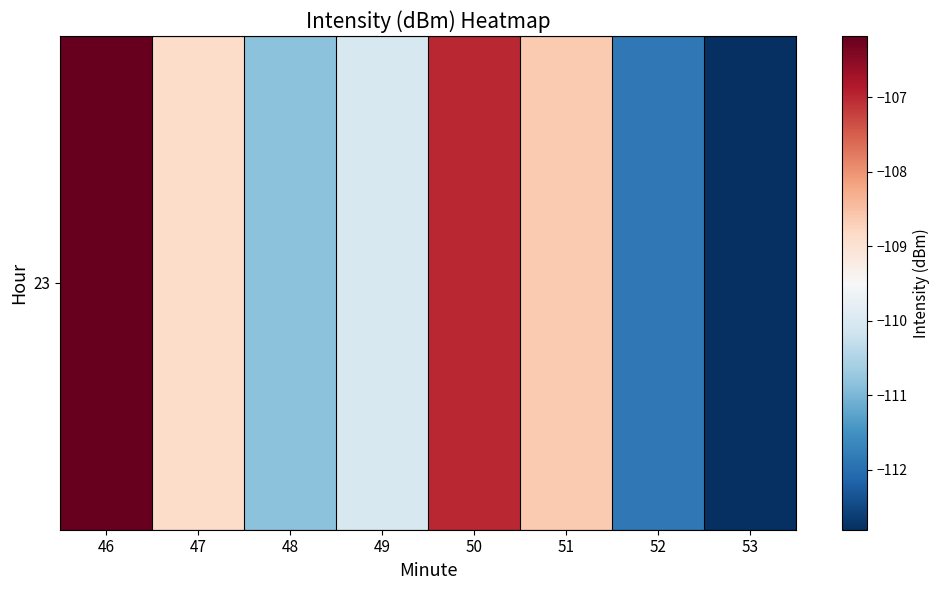

Count the number of categories in the chart.

8